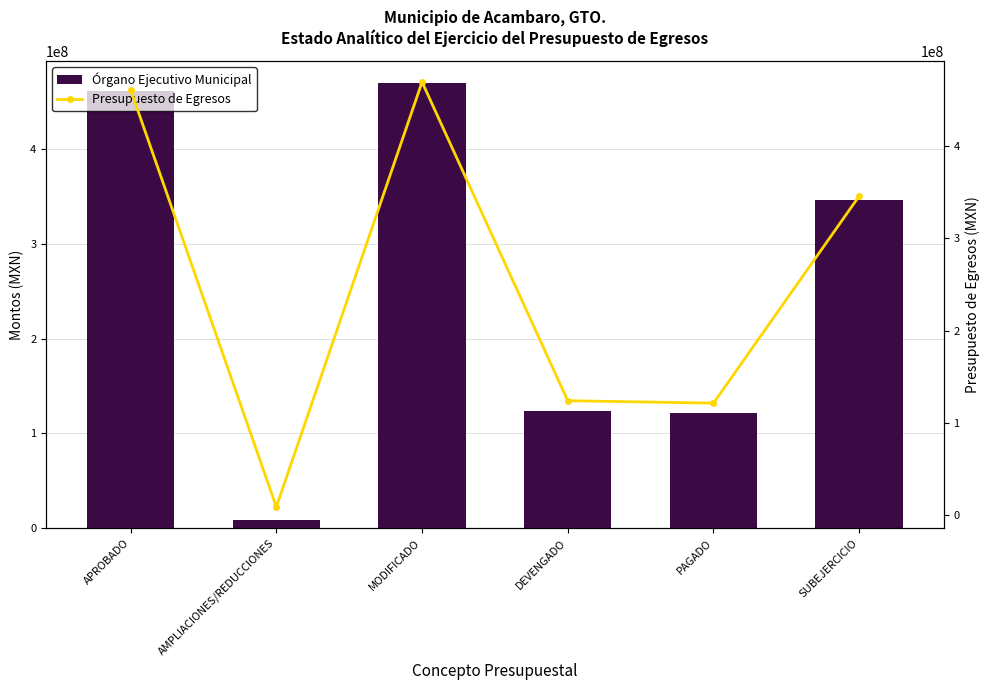

List the labels in order of Órgano Ejecutivo Municipal value, smallest first.

AMPLIACIONES/REDUCCIONES, PAGADO, DEVENGADO, SUBEJERCICIO, APROBADO, MODIFICADO